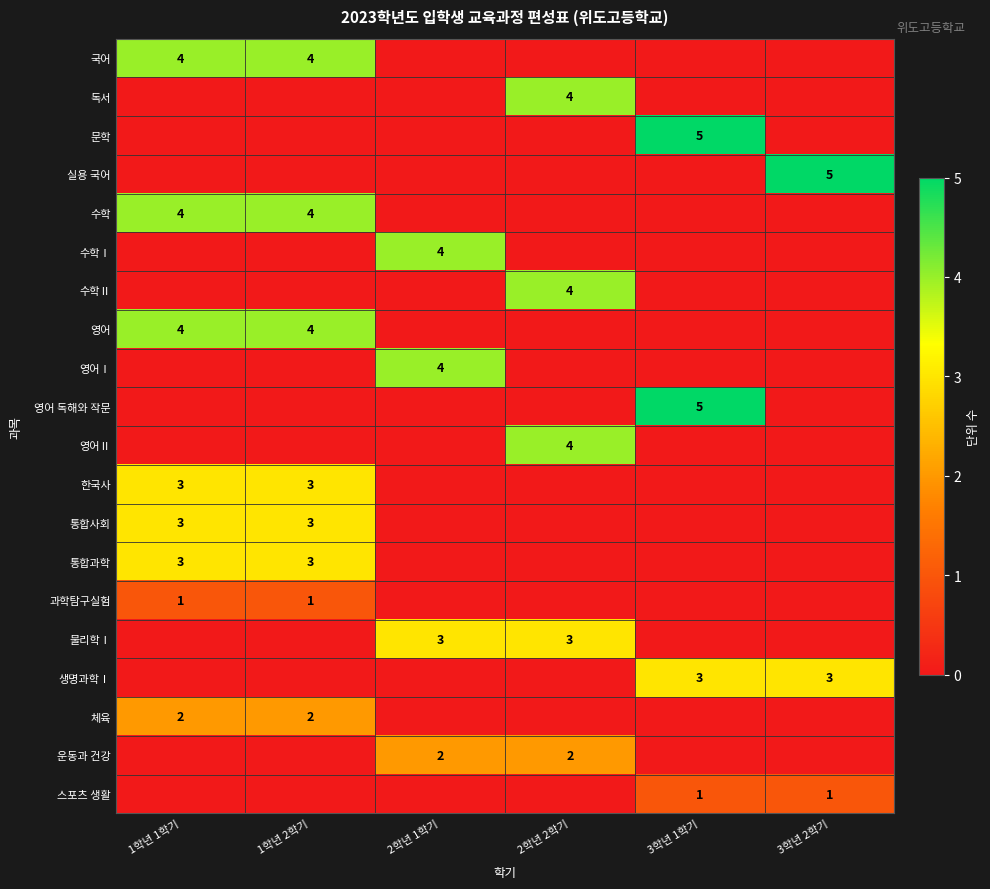

True or false: 문학 has a value of 9 at 3학년 1학기.

False